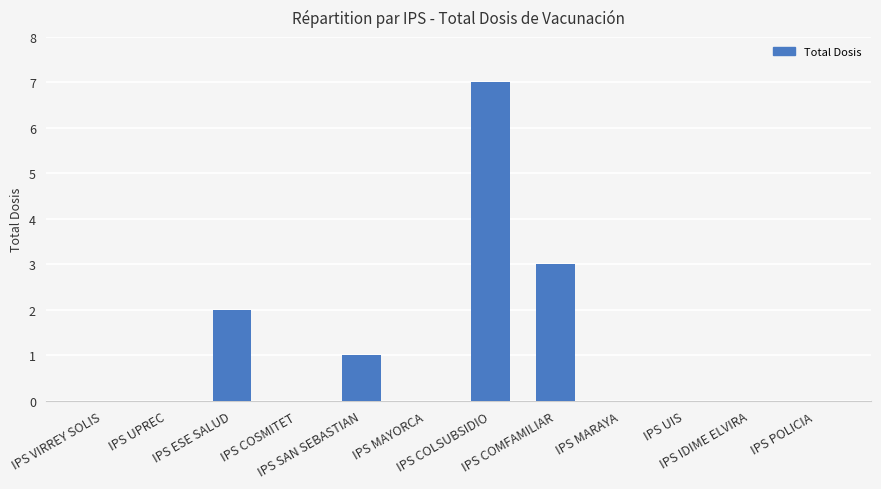

Is it true that the value at IPS MARAYA is -4?

False